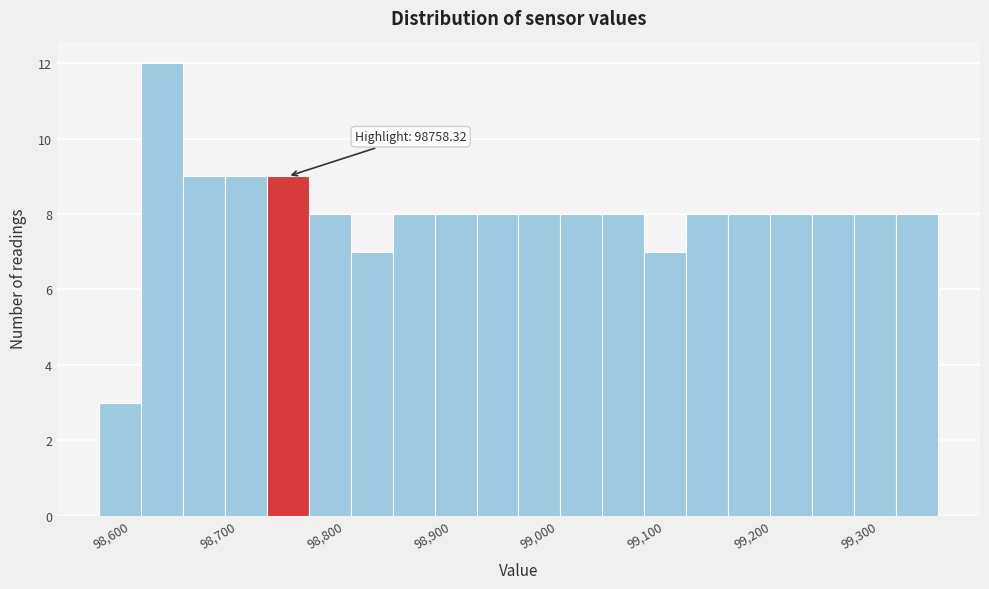

Around what value on the x-axis is the tallest bar? Give the approximate position of its centre, as read against the axis.

98630